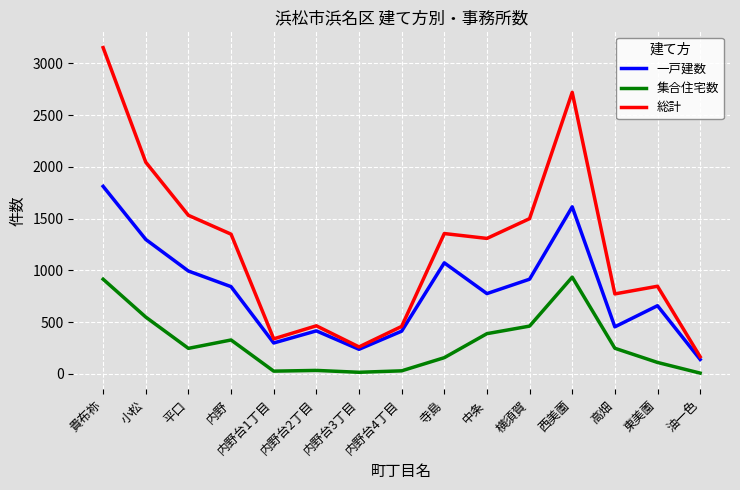

Which category has the highest value in the 総計 series?

貴布祢